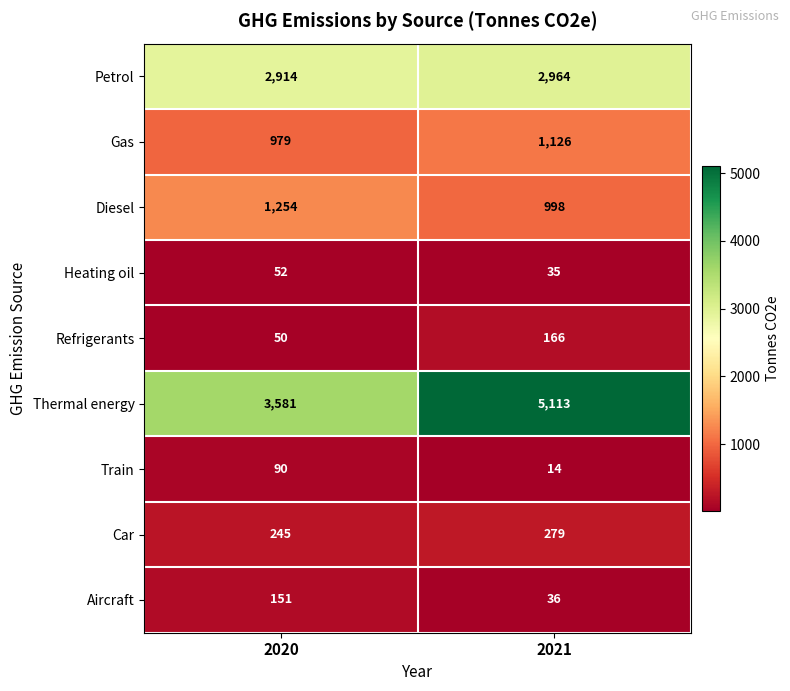

How many series are shown in this chart?

9